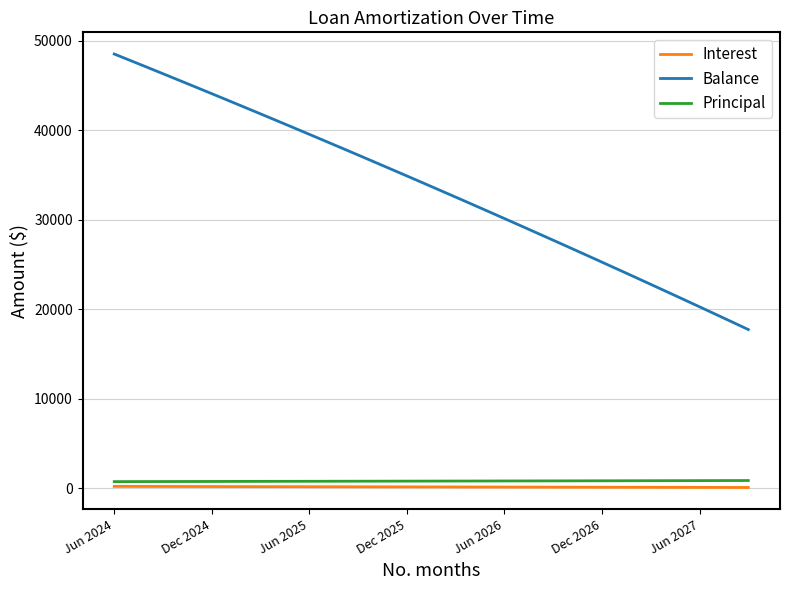

At how many categories does at least one series exceed 975?

40